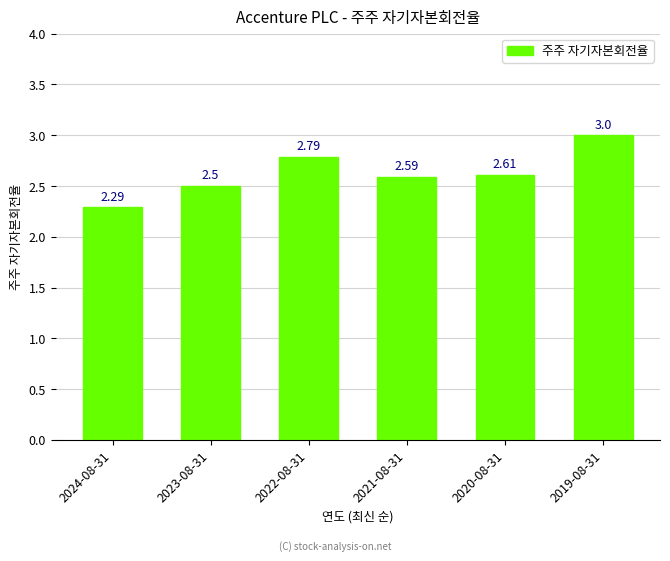

What is the minimum value shown in the chart?

2.3